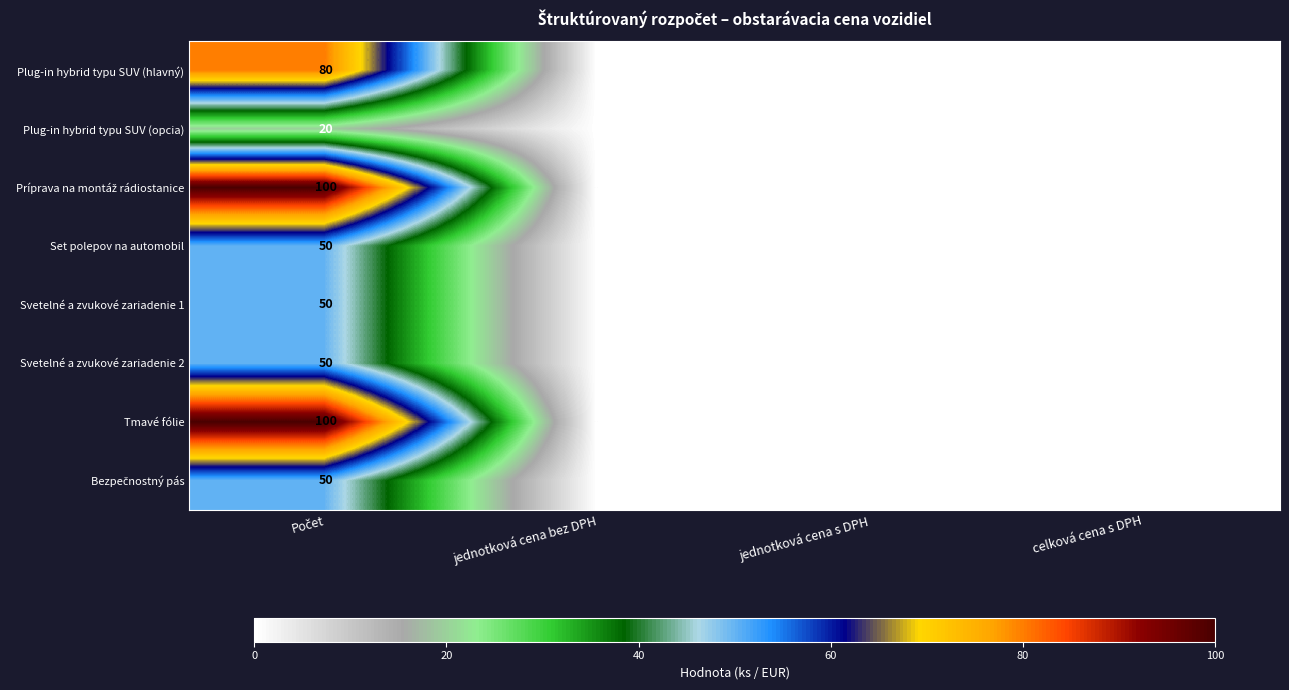

True or false: Tmavé fólie has a value of 58 at jednotková cena bez DPH.

False